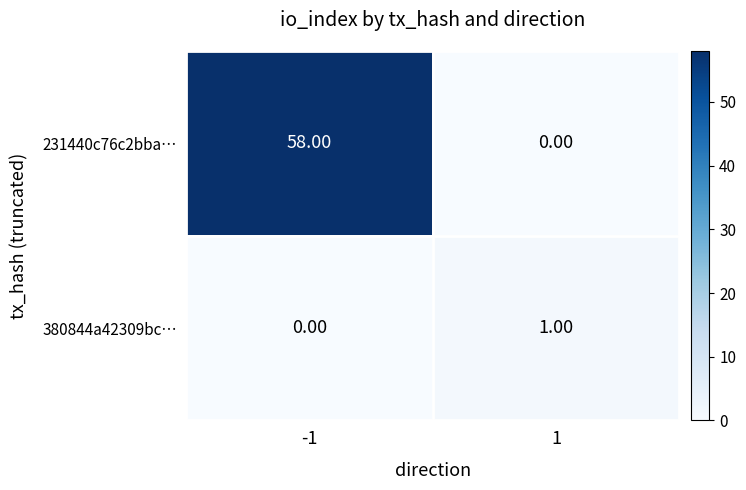

Count the number of data series in this chart.

2